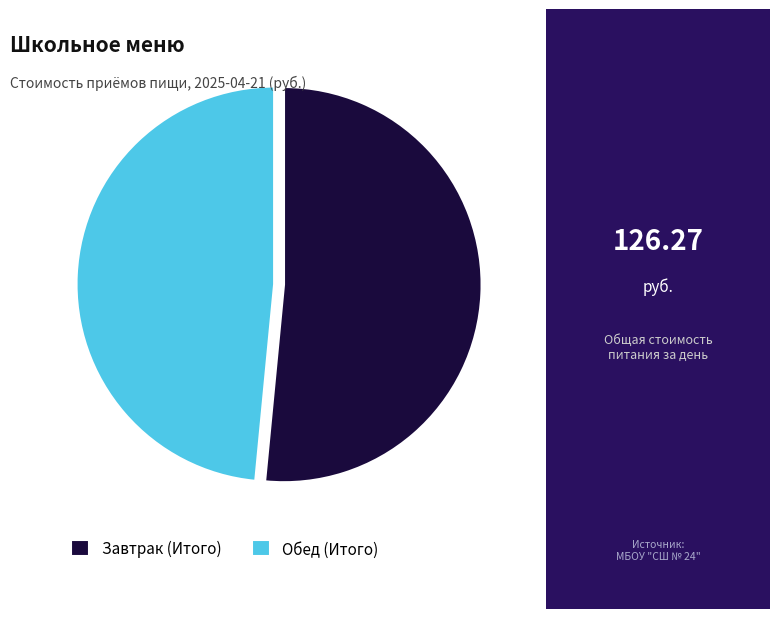

Rank the categories by value from highest to lowest.

Завтрак (Итого), Обед (Итого)